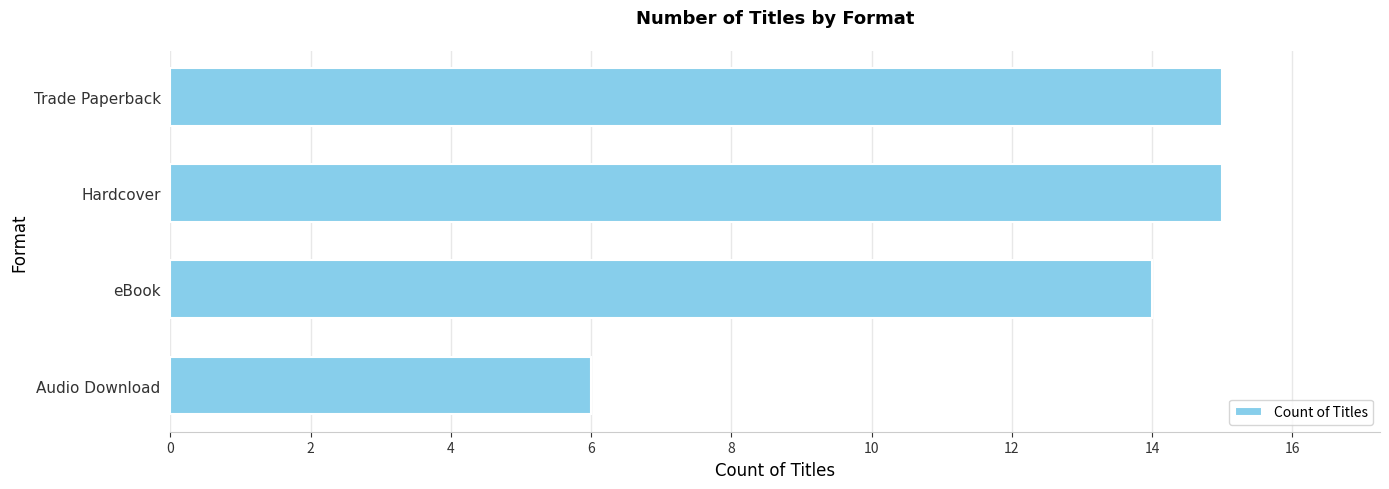

Reading bottom to top, extract all data points from this chart.

Audio Download=6	eBook=14	Hardcover=15	Trade Paperback=15